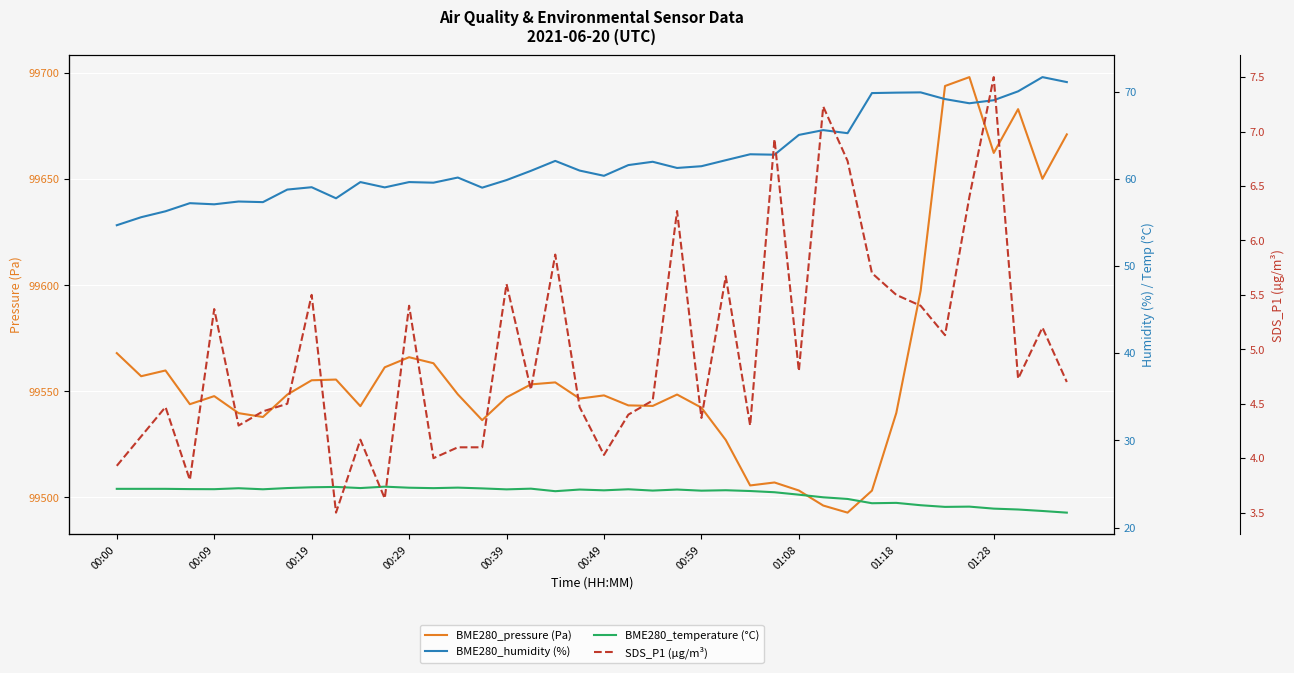

How many values in the BME280_humidity (%) series exceed 61?

20